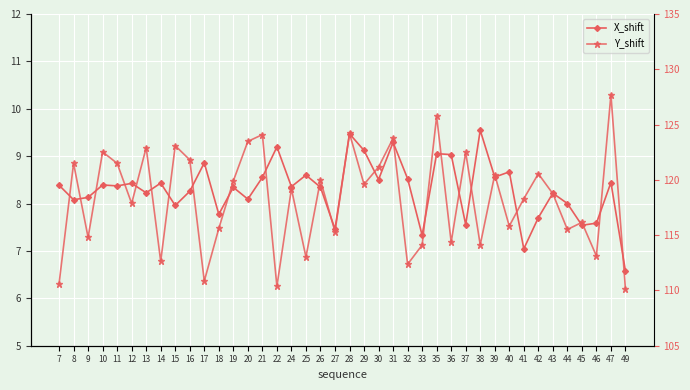

What is the total value across all series at 27?

122.8